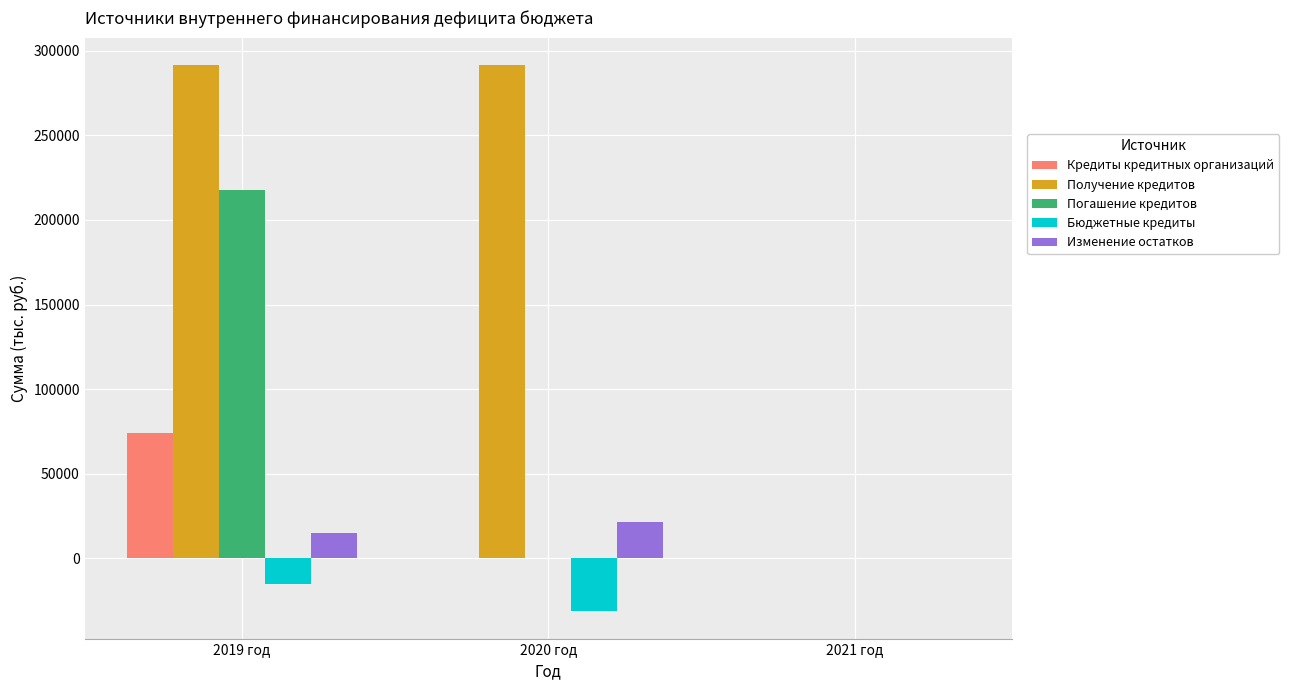

How many data points in Получение кредитов are above 291614?

2